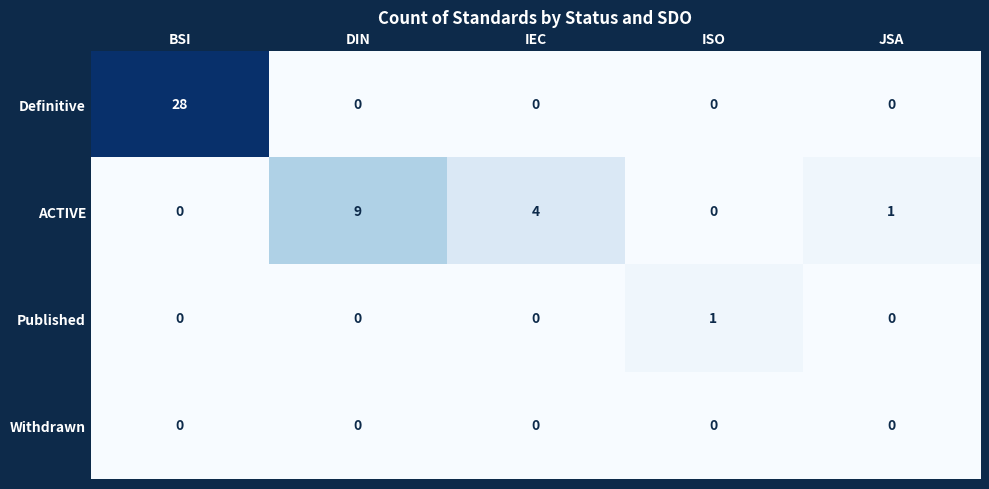

What is the spread (max minus min) of values at JSA?

1